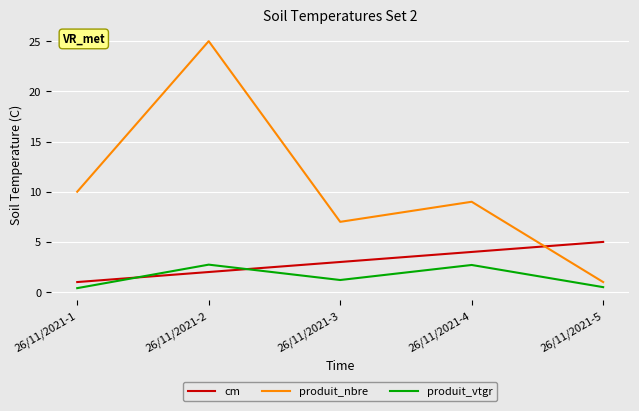

How many interior local valleys does the produit_vtgr series have?

1